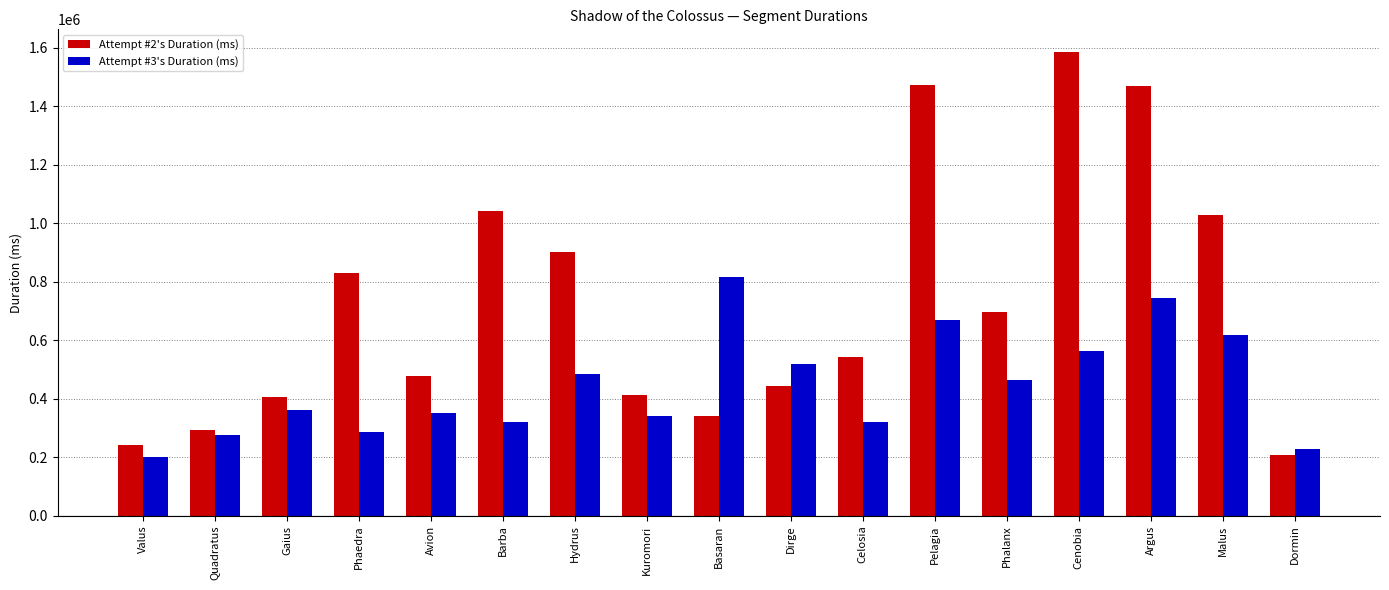

Which series has the widest spread of values?

Attempt #2's Duration (ms)